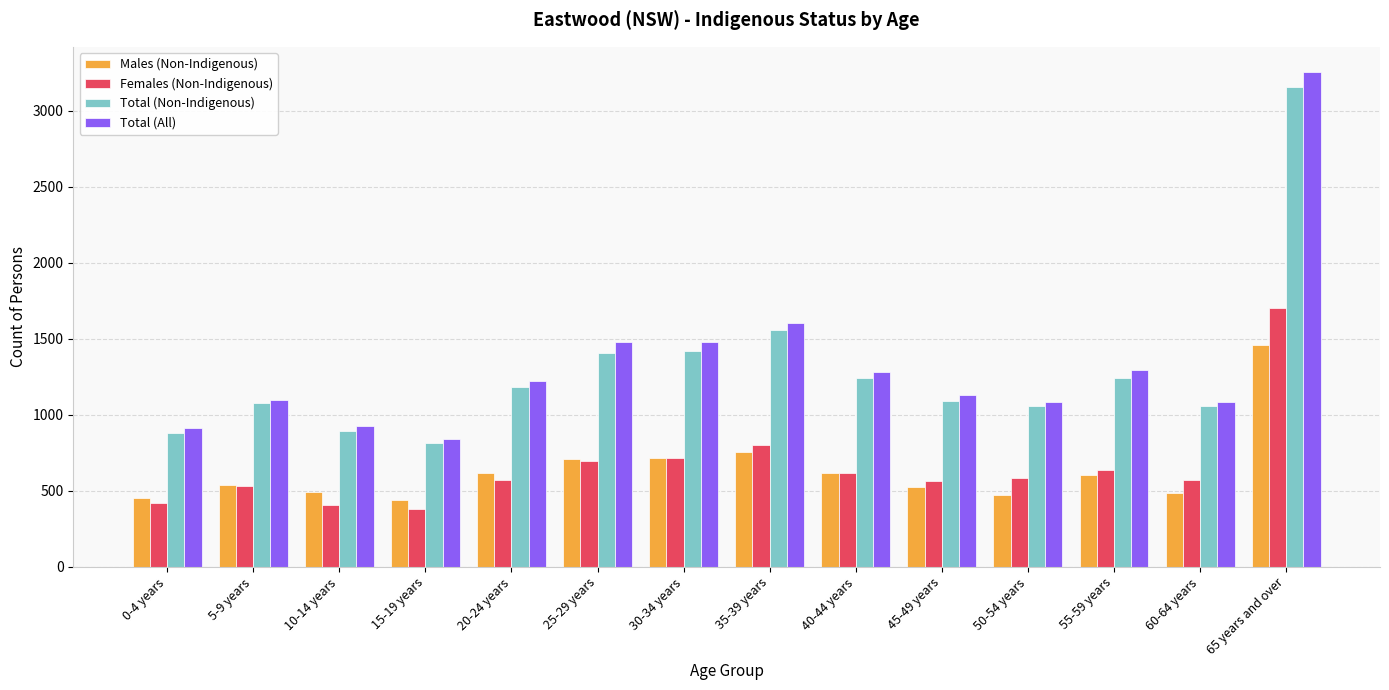

Read the Males (Non-Indigenous) value at 15-19 years, to the nearest 10.

440